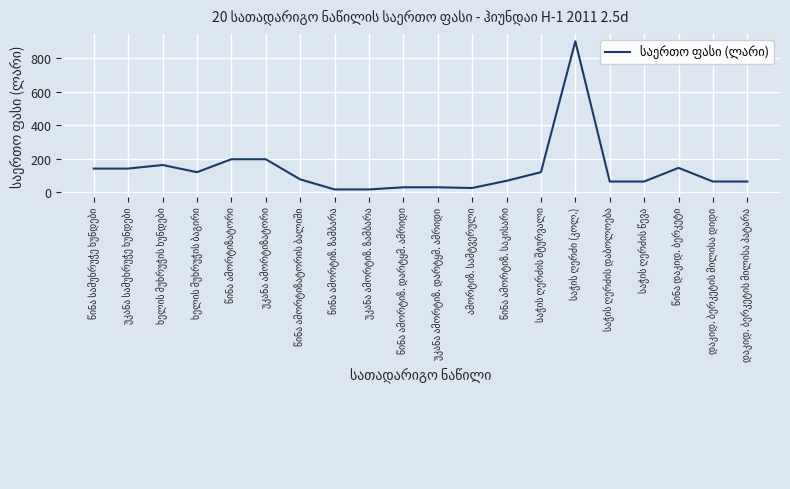

What is the change in value from საჭის ღერძი (კოლ.) to საჭის ღერძის დაბოლოება?

-836.6